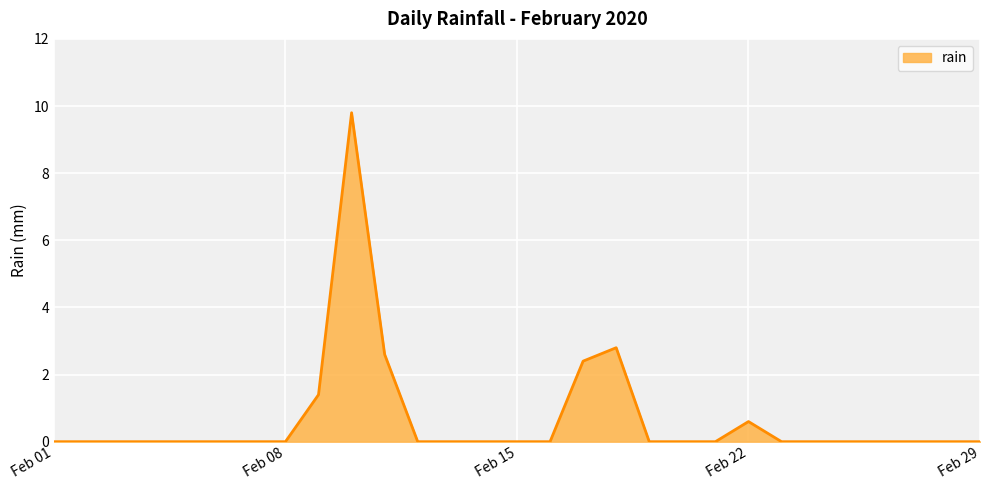

Does the chart display data point markers on the line(s)?

No